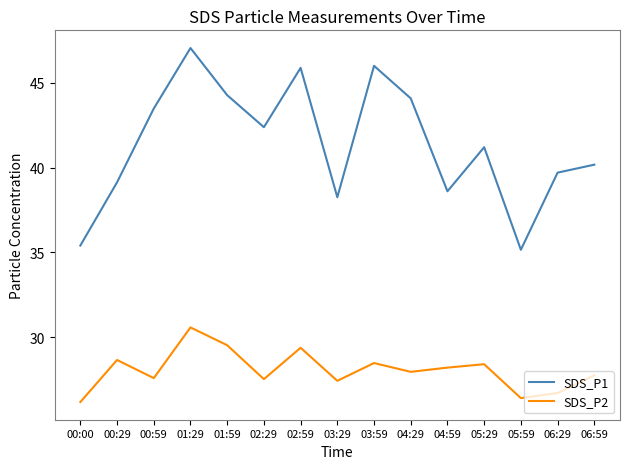

Is it true that SDS_P2 equals 26.2 at 00:00?

True